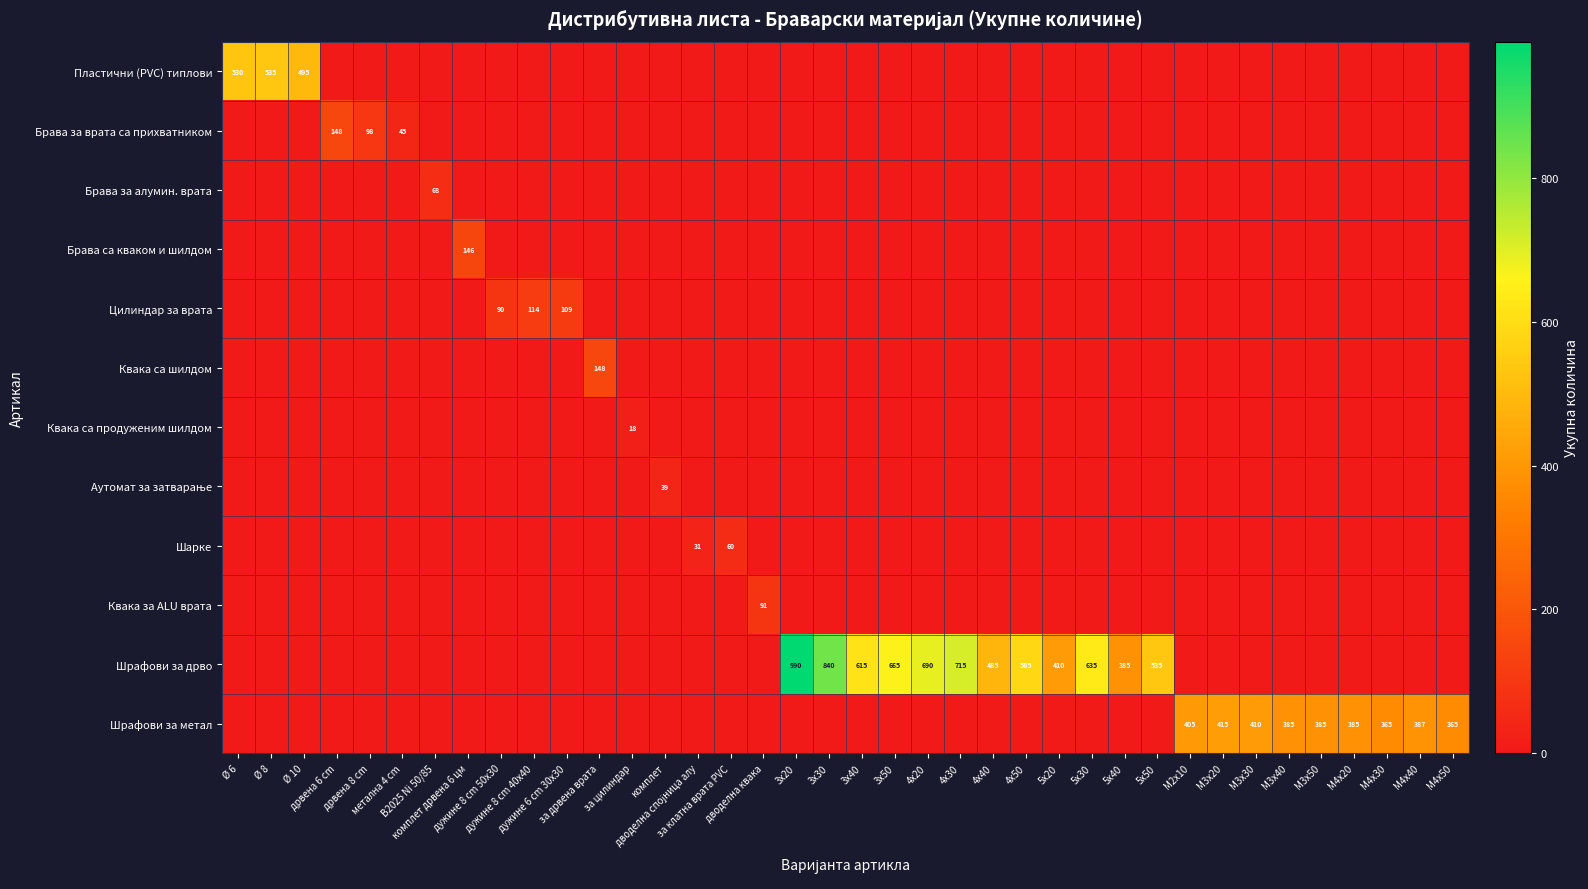

What is the total value across all series at 3x40?

615